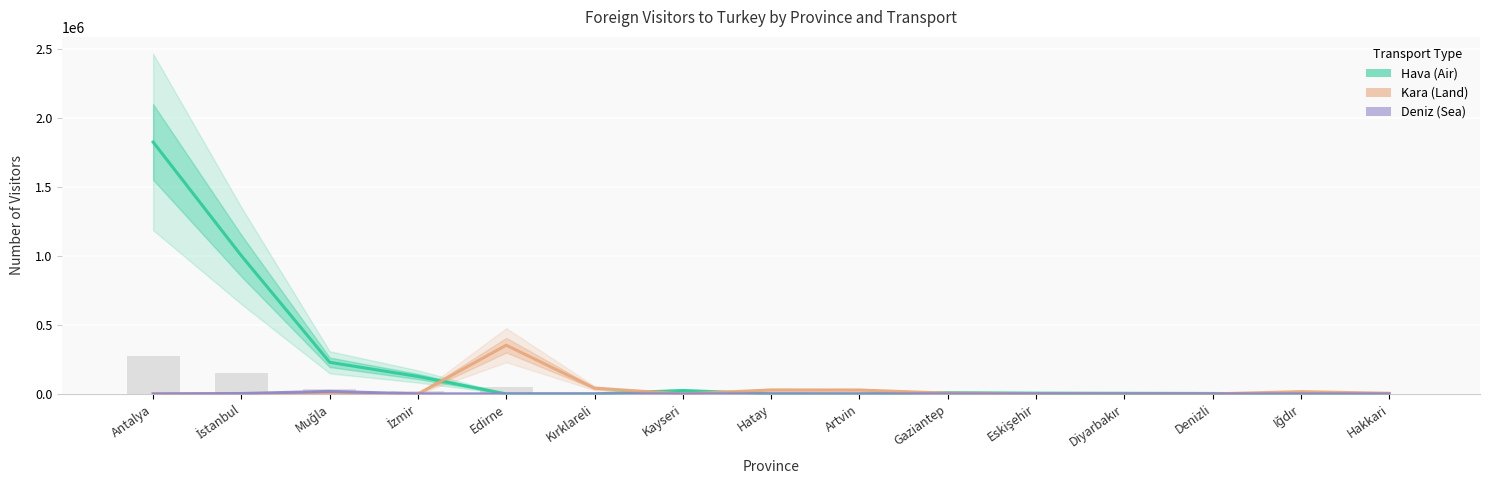

At how many categories does at least one series exceed 81091?

5